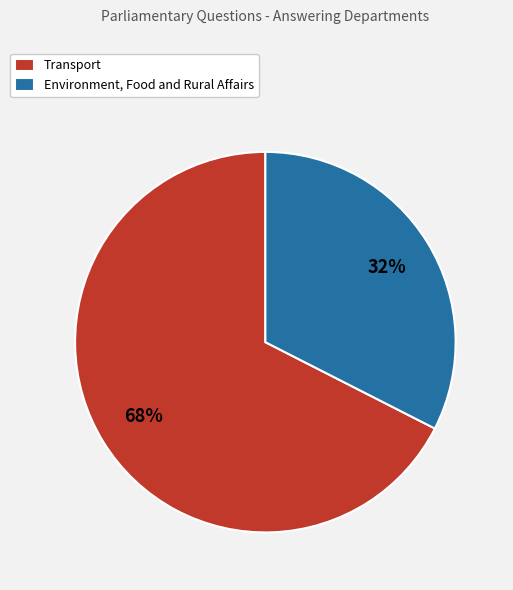

Which category has the biggest portion of the pie?

Transport